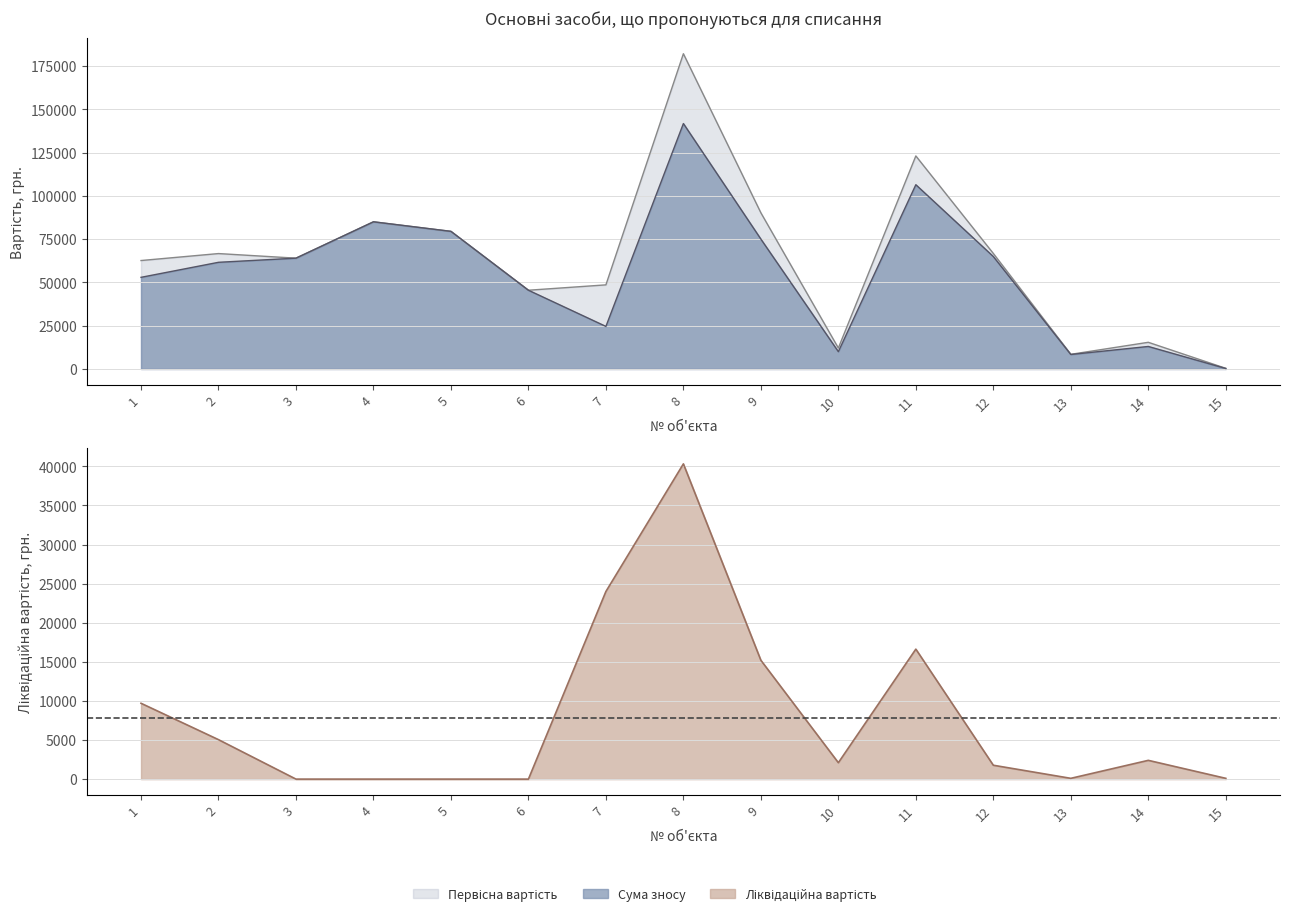

What value does the Сума зносу series have at 9?

75000.0